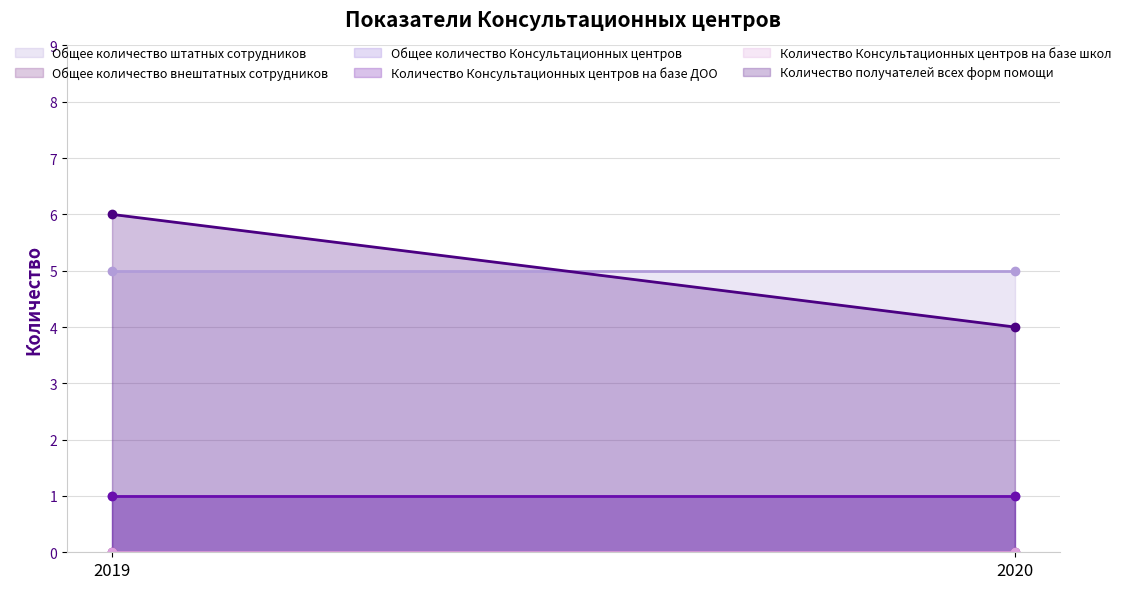

At which label does Количество получателей всех форм помощи reach its peak?

2019